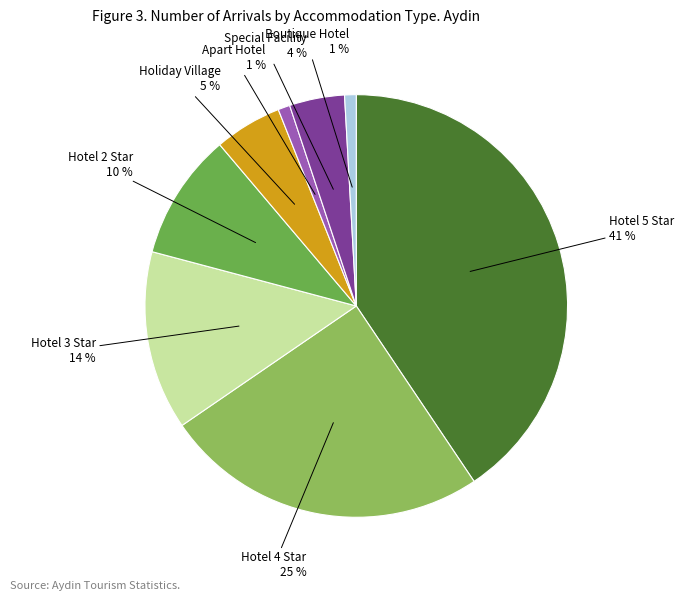

Is there any slice that represents more than half of the pie?

No